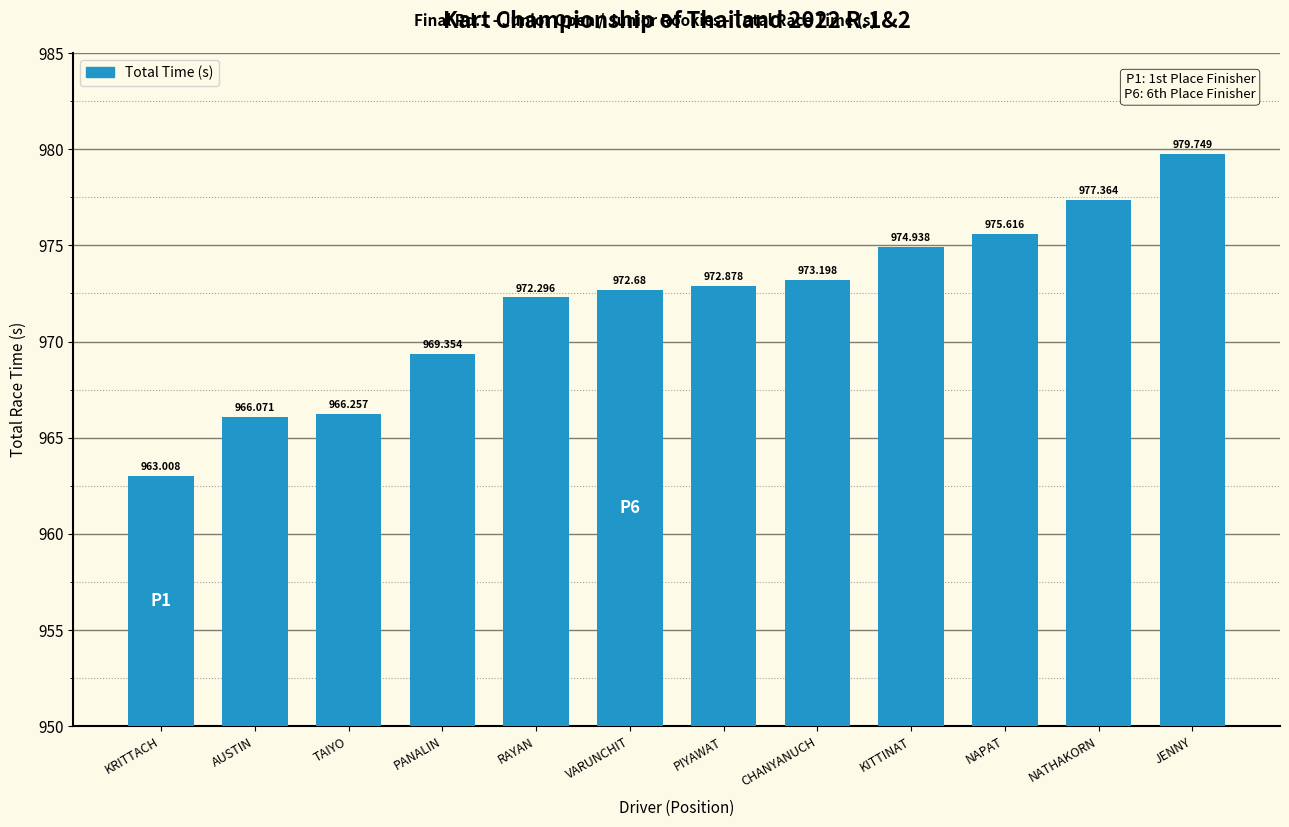

Which label corresponds to the smallest value in the chart?

KRITTACH